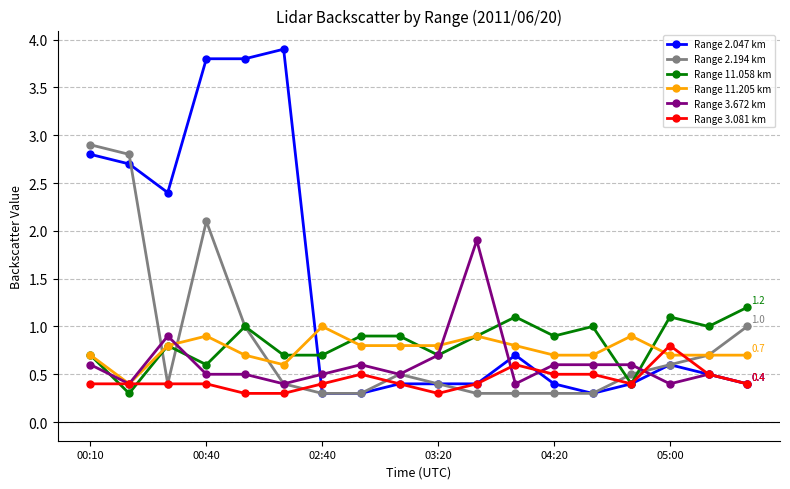

Which series has the widest spread of values?

Range 2.047 km